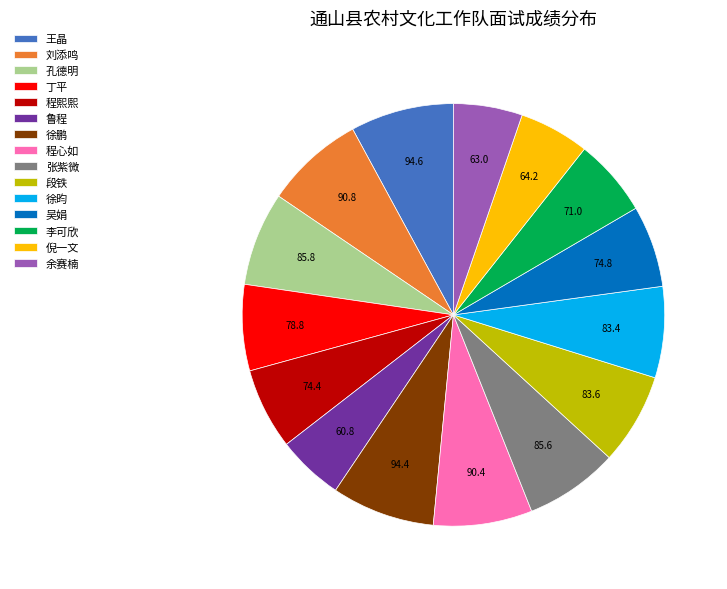

The 程熙熙 slice represents 1% of the pie. True or false?

False